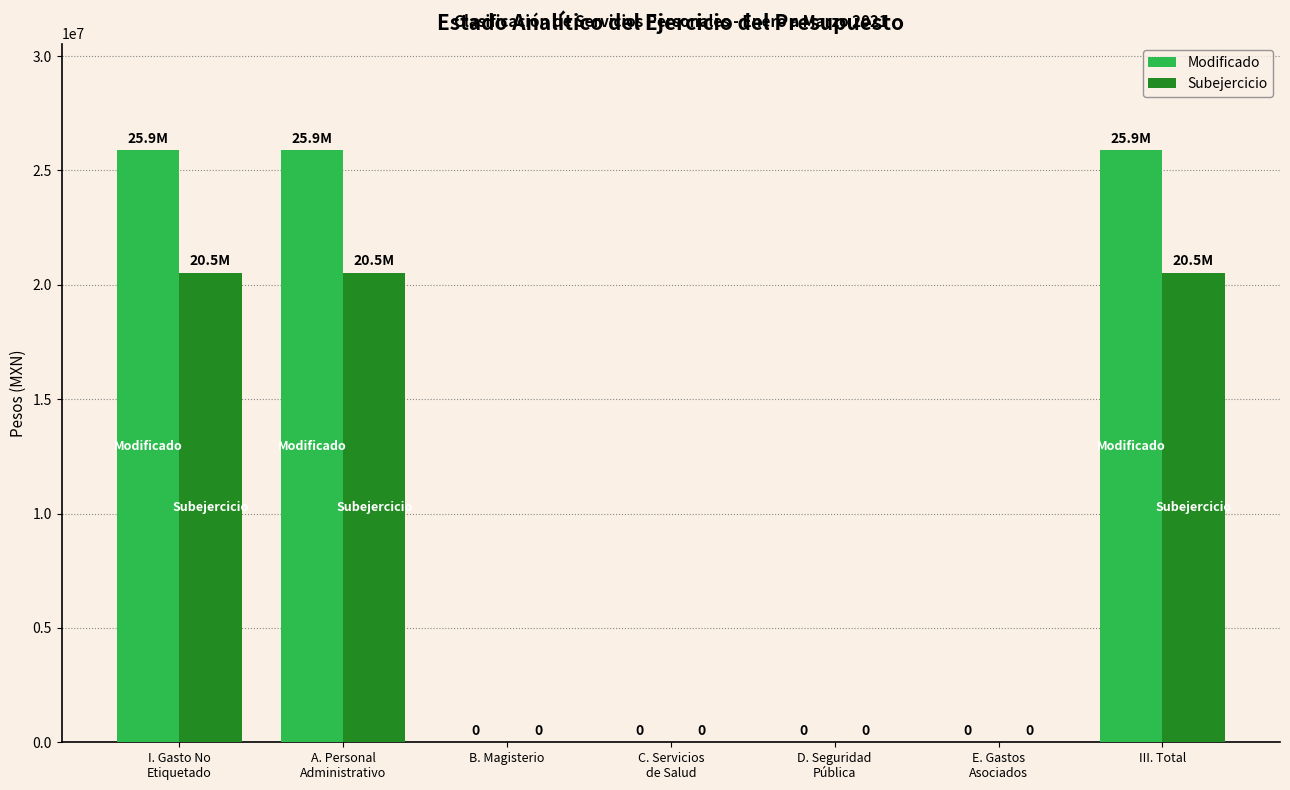

The value of Modificado at B. Magisterio is 0.0. True or false?

True